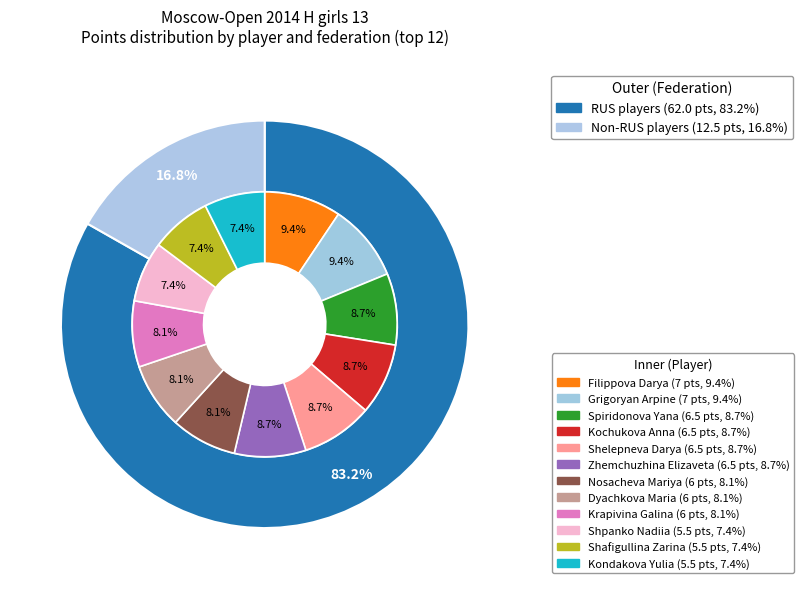

What is the change in value from Spiridonova Yana to Nosacheva Mariya?

-0.5